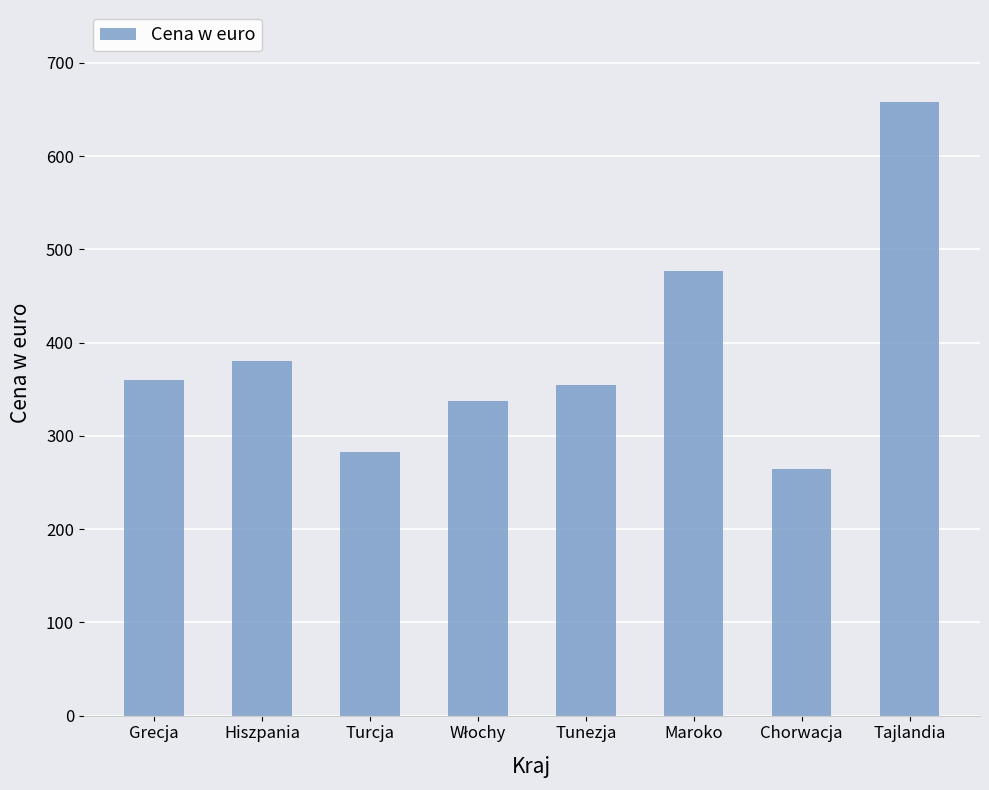

What is the value of the 1st bar from the left?

360